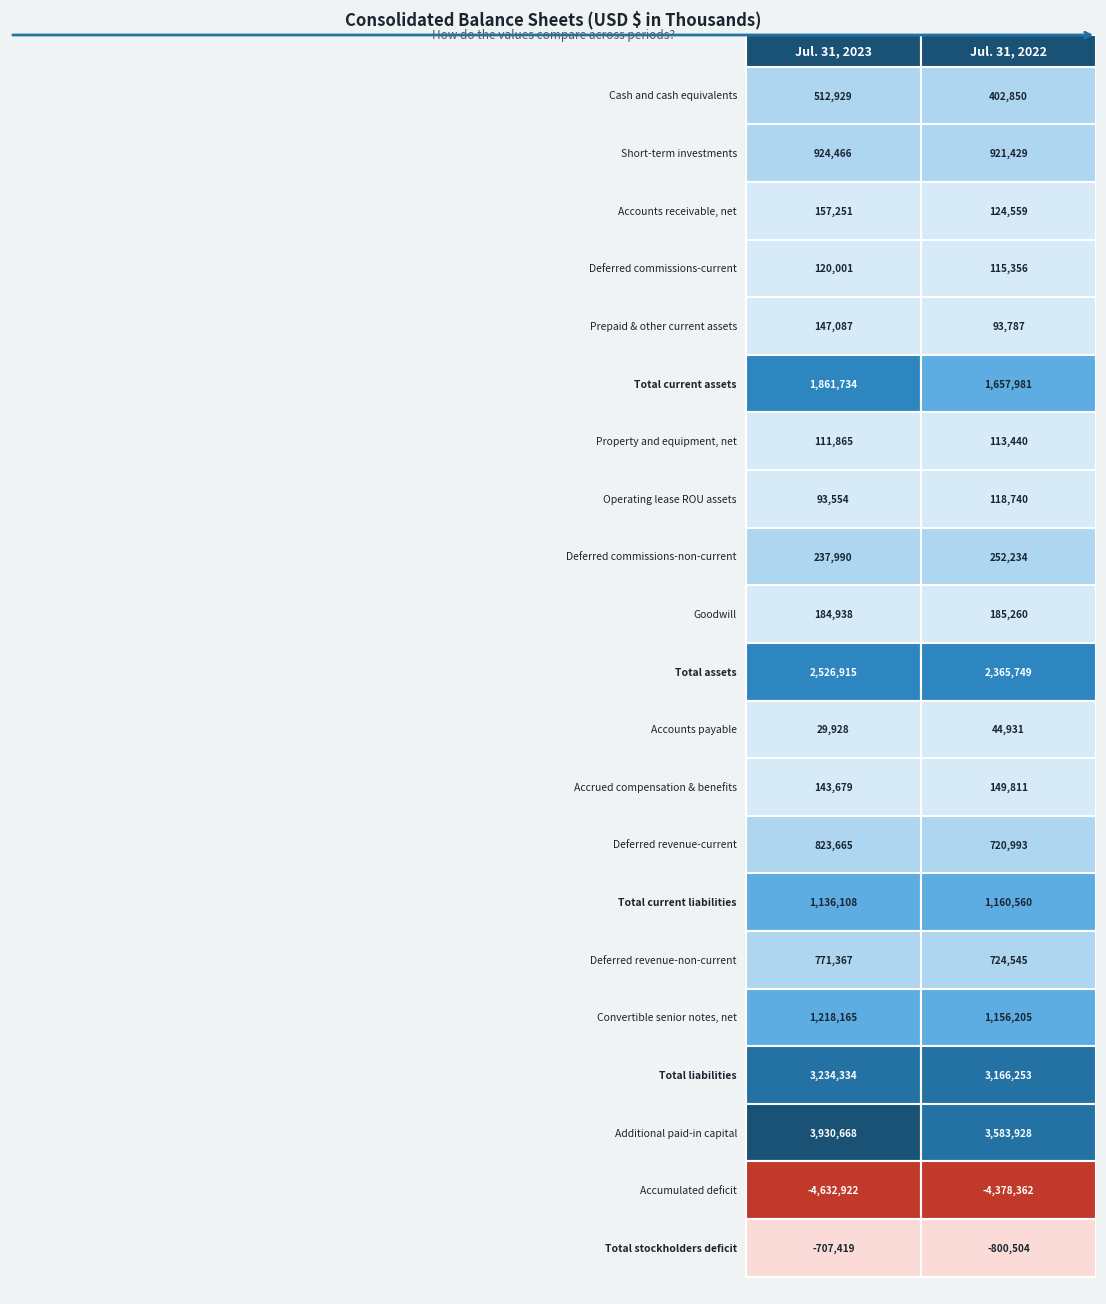

Reading left to right, list all the values displayed in this chart.

Cash and cash equivalents: 512929	402850
Short-term investments: 924466	921429
Accounts receivable, net: 157251	124559
Deferred commissions-current: 120001	115356
Prepaid & other current assets: 147087	93787
Total current assets: 1861734	1657981
Property and equipment, net: 111865	113440
Operating lease ROU assets: 93554	118740
Deferred commissions-non-current: 237990	252234
Goodwill: 184938	185260
Total assets: 2526915	2365749
Accounts payable: 29928	44931
Accrued compensation & benefits: 143679	149811
Deferred revenue-current: 823665	720993
Total current liabilities: 1136108	1160560
Deferred revenue-non-current: 771367	724545
Convertible senior notes, net: 1218165	1156205
Total liabilities: 3234334	3166253
Additional paid-in capital: 3930668	3583928
Accumulated deficit: -4632922	-4378362
Total stockholders deficit: -707419	-800504